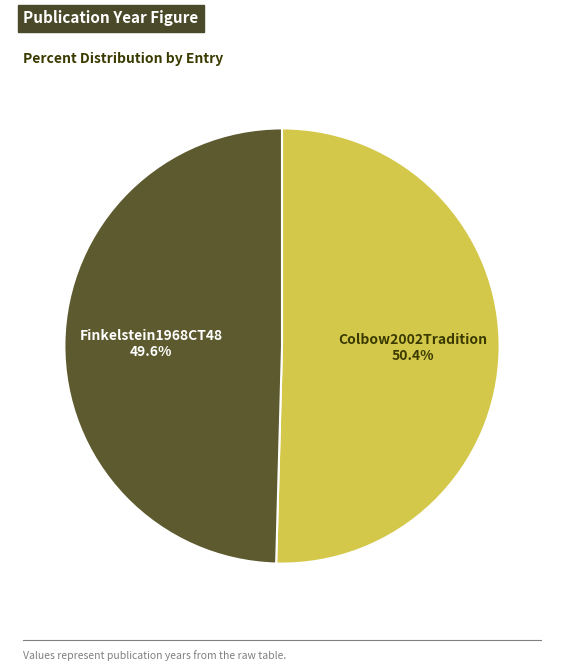

To the nearest percent, what is the difference between the Finkelstein1968CT48 and Colbow2002Tradition slice percentages?

1%